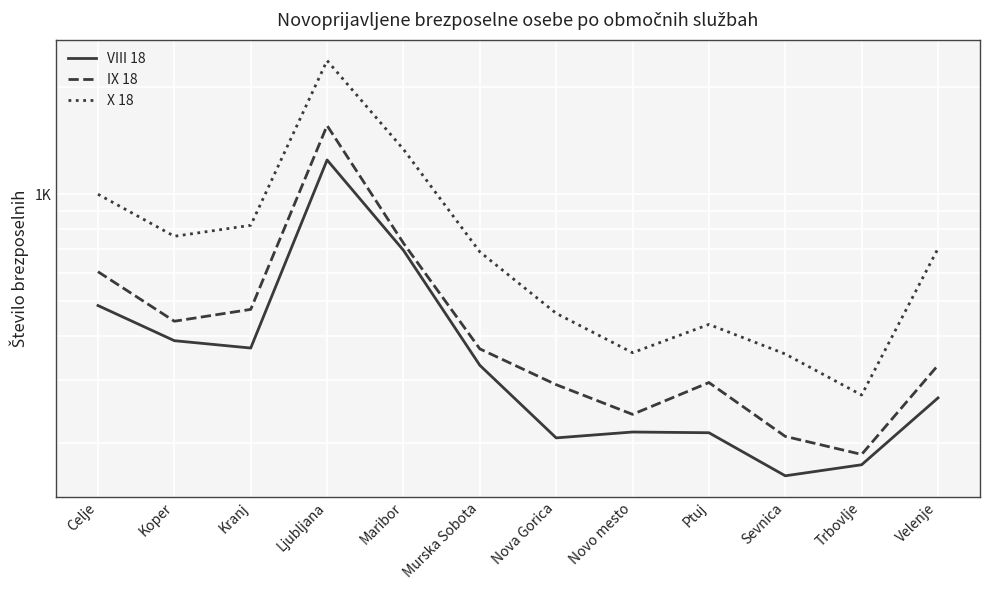

What is the maximum value shown in the chart?

2373